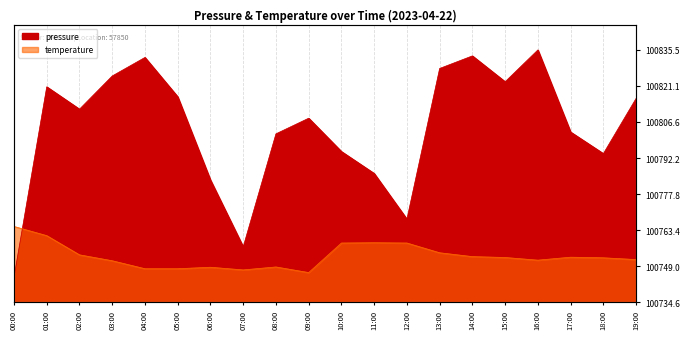

What is the sum of the temperature values at 05:00 and 07:00?

26.2